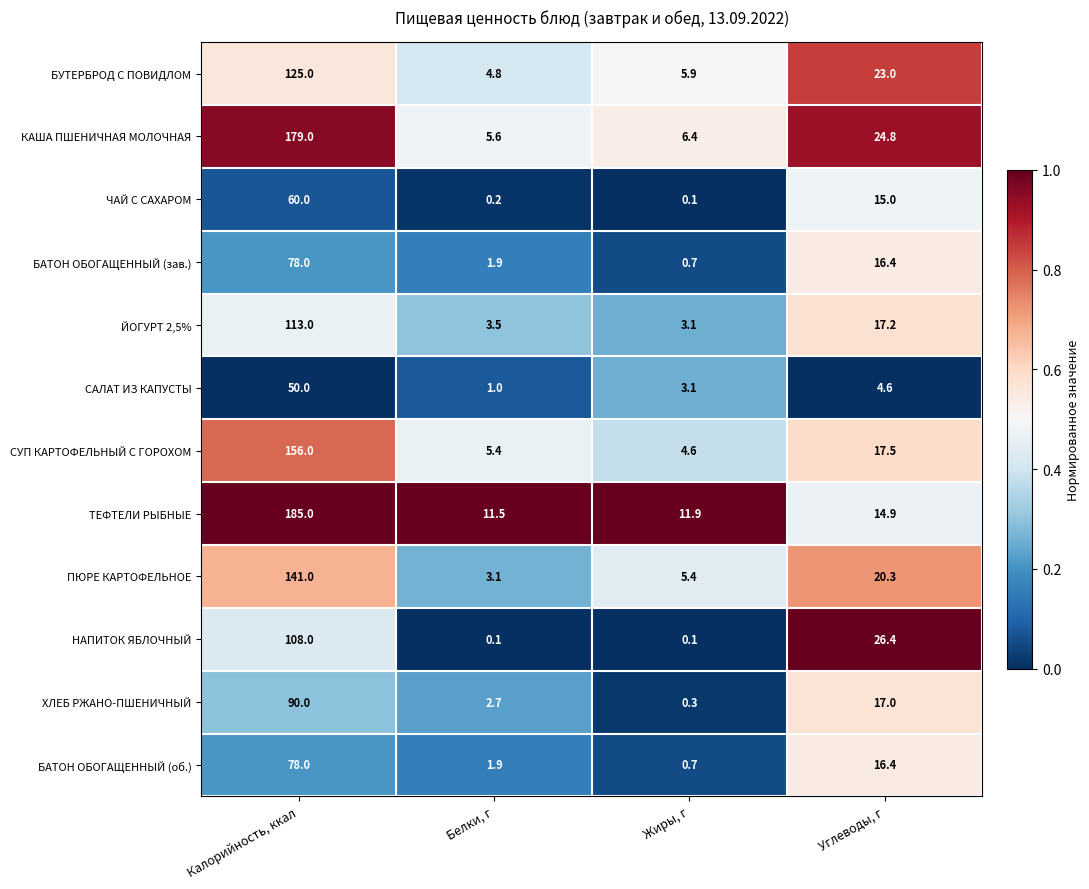

Which category has the lowest value in the КАША ПШЕНИЧНАЯ МОЛОЧНАЯ series?

Белки, г